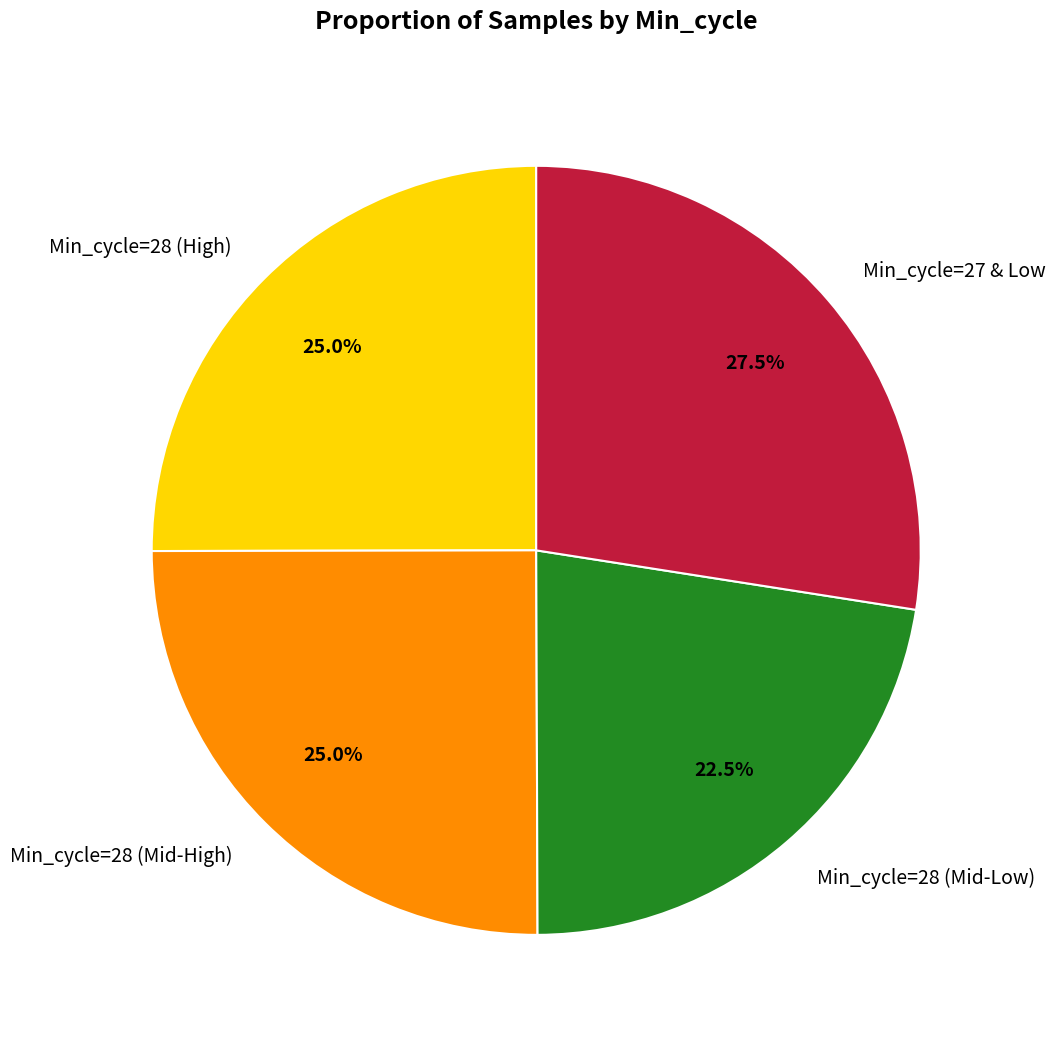

Do Min_cycle=27 & Low and Min_cycle=28 (Mid-High) together represent more than half of the pie?

Yes